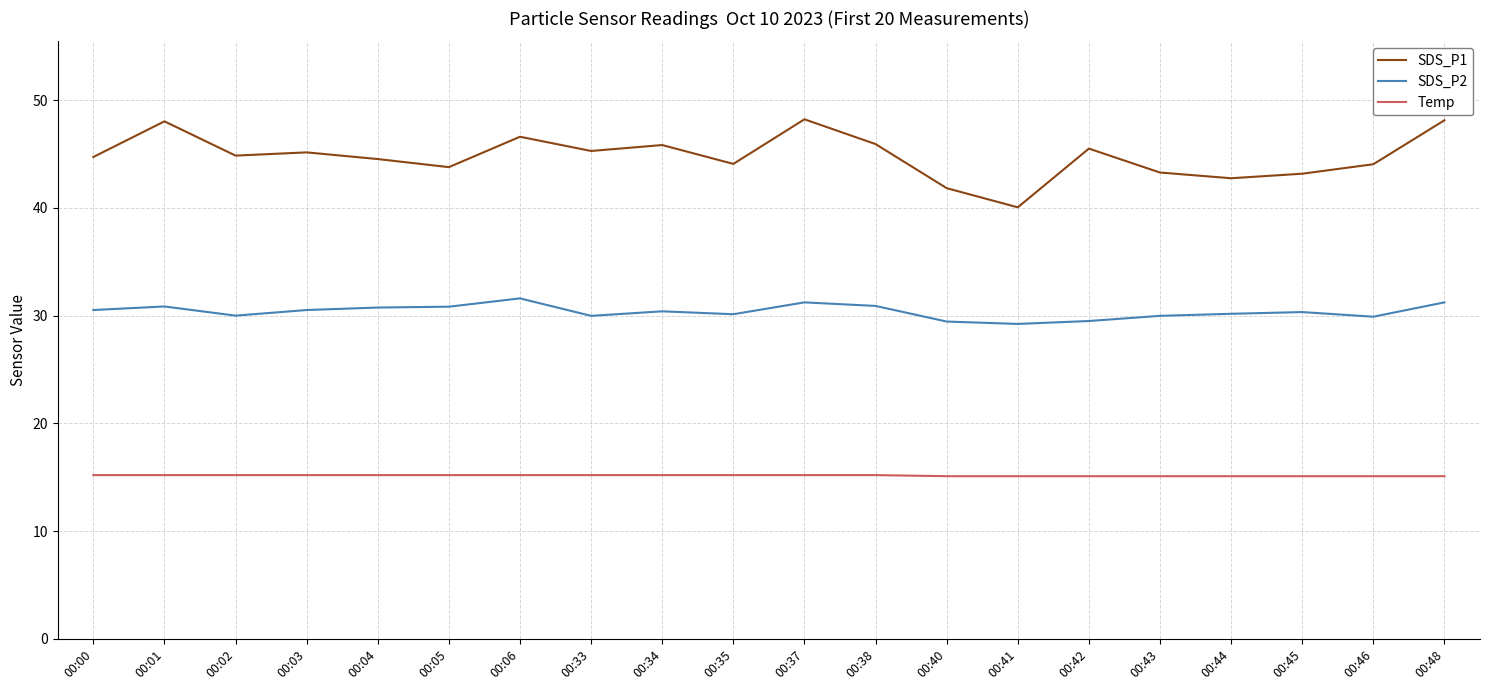

What is the total value across all series at 00:00?

90.4